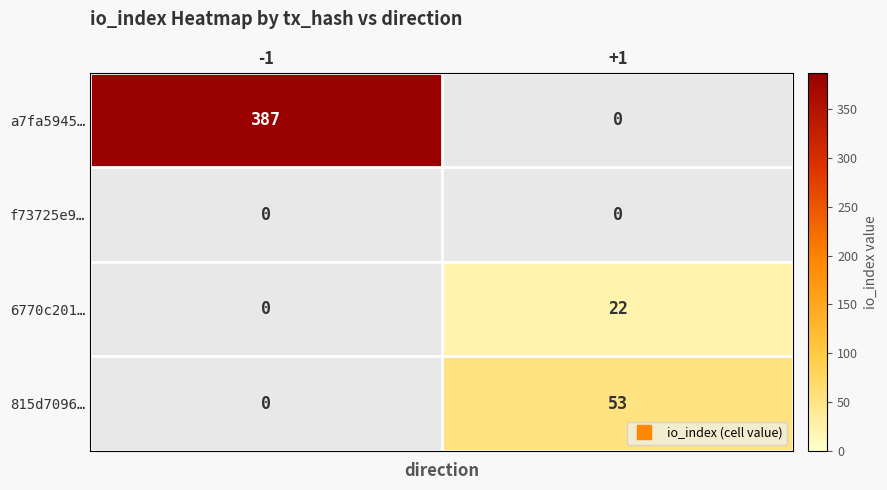

At -1, list the series in order from smallest to largest.

a7fa5945…, f73725e9…, 6770c201…, 815d7096…